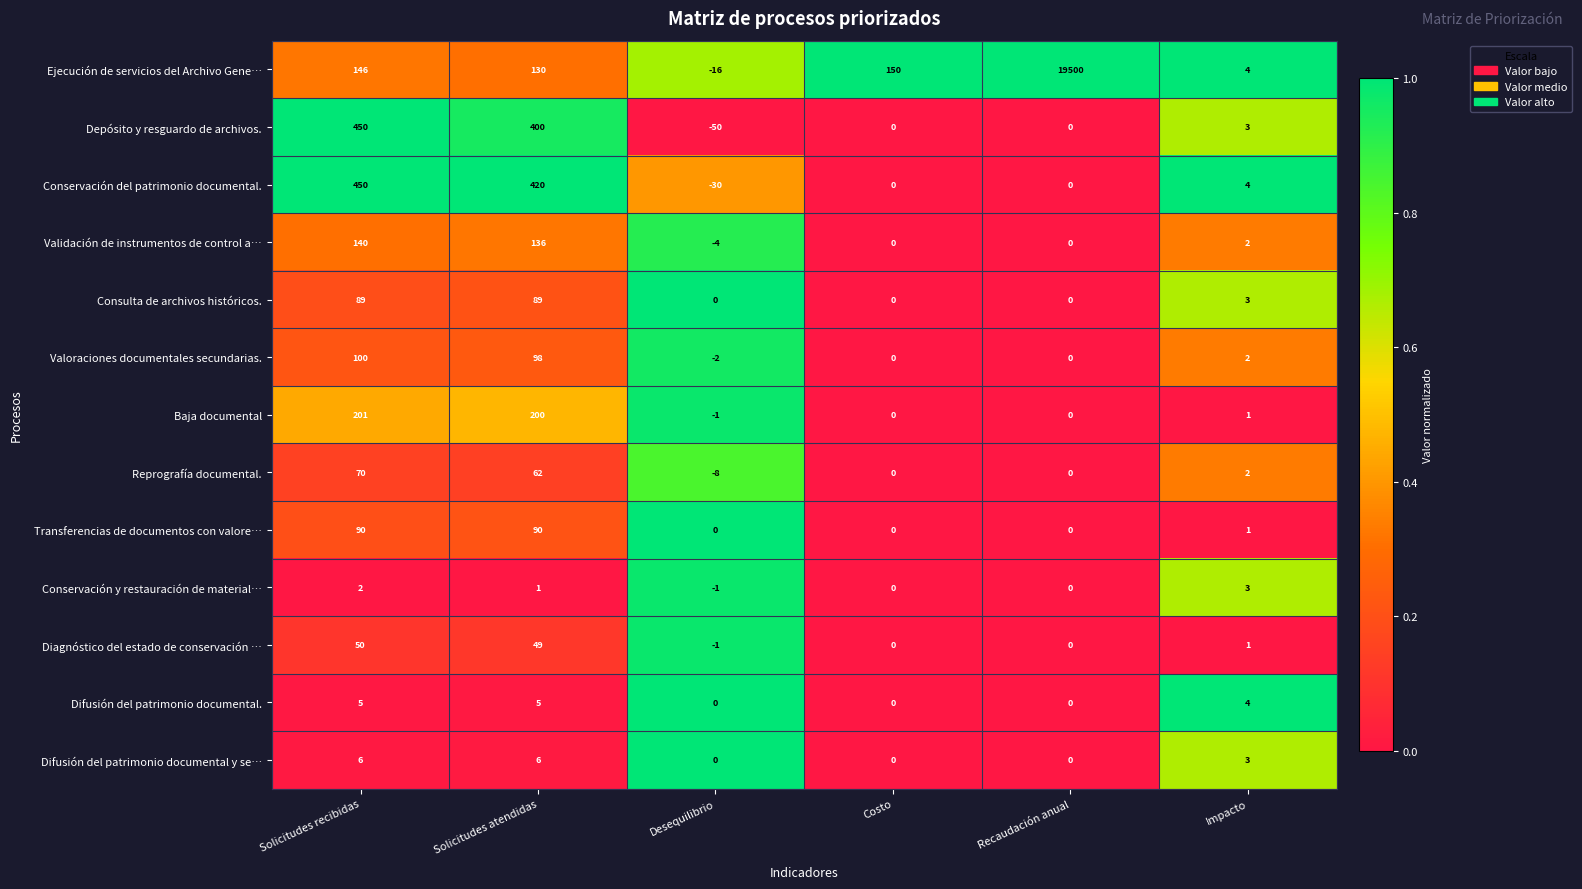

What is the difference between the maximum and second lowest values in the Difusión del patrimonio documental y se… series?

6